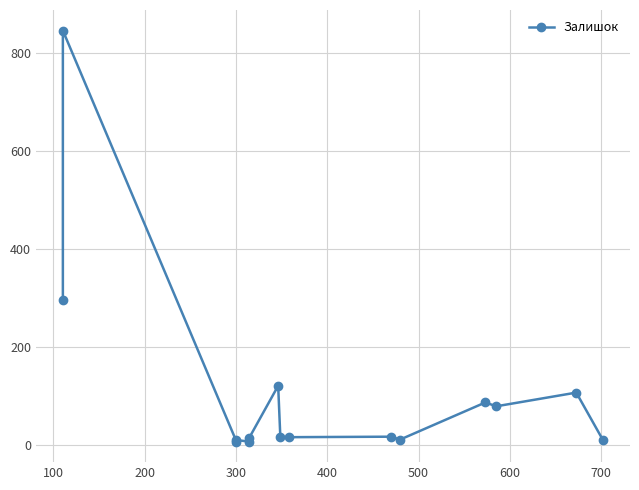

Does the chart have visible grid lines?

Yes